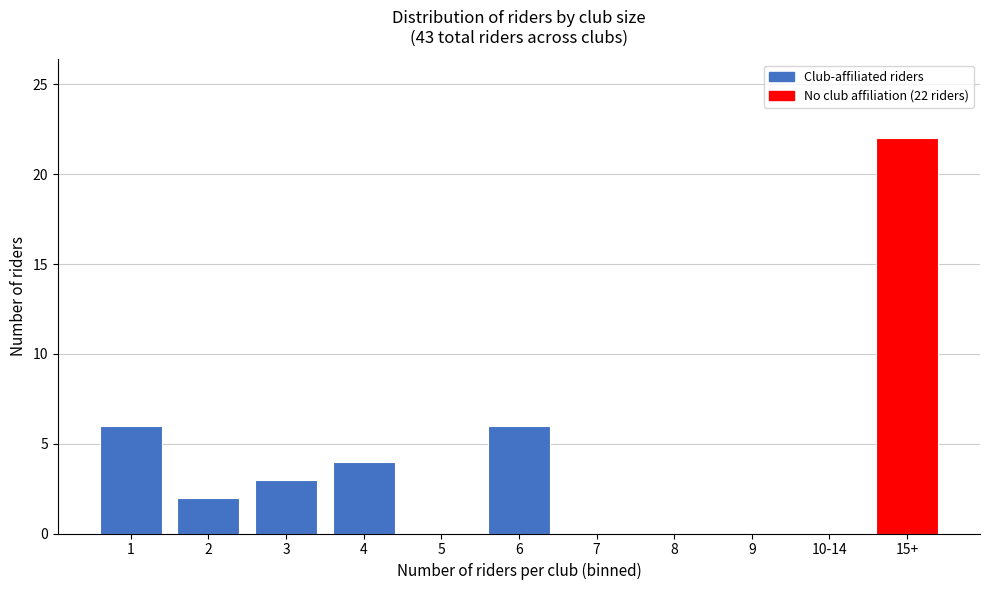

Reading right to left, transcribe all the data shown in this chart.

15+=22	10-14=0	9=0	8=0	7=0	6=6	5=0	4=4	3=3	2=2	1=6